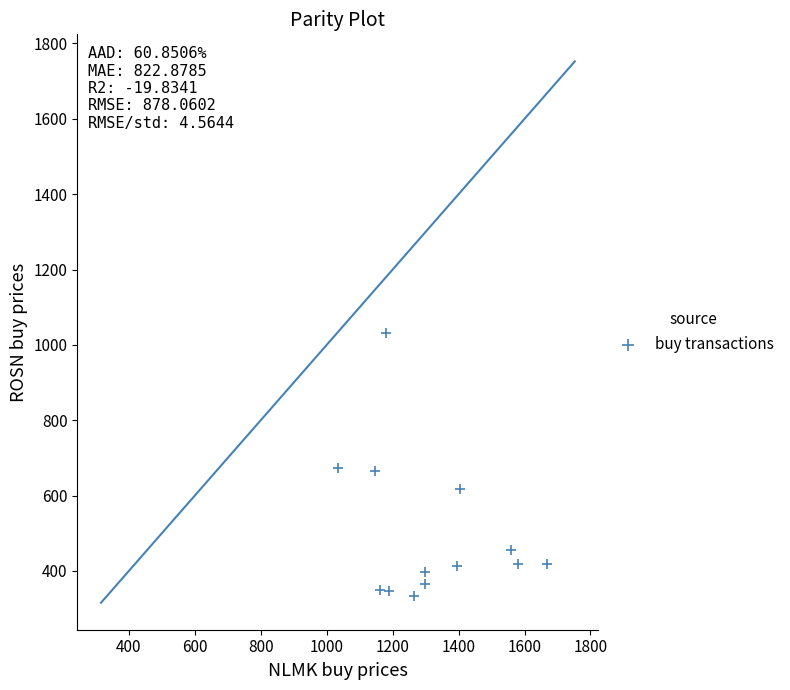

What is the range of X values (max minus min)?

633.4